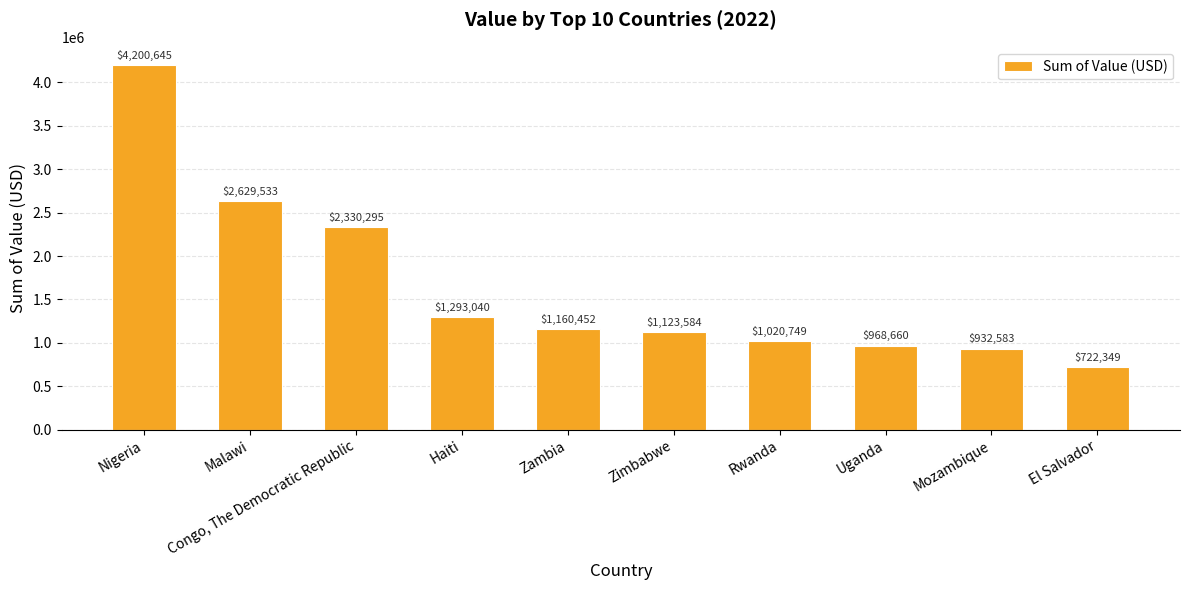

List the labels in order of value, largest first.

Nigeria, Malawi, Congo, The Democratic Republic, Haiti, Zambia, Zimbabwe, Rwanda, Uganda, Mozambique, El Salvador